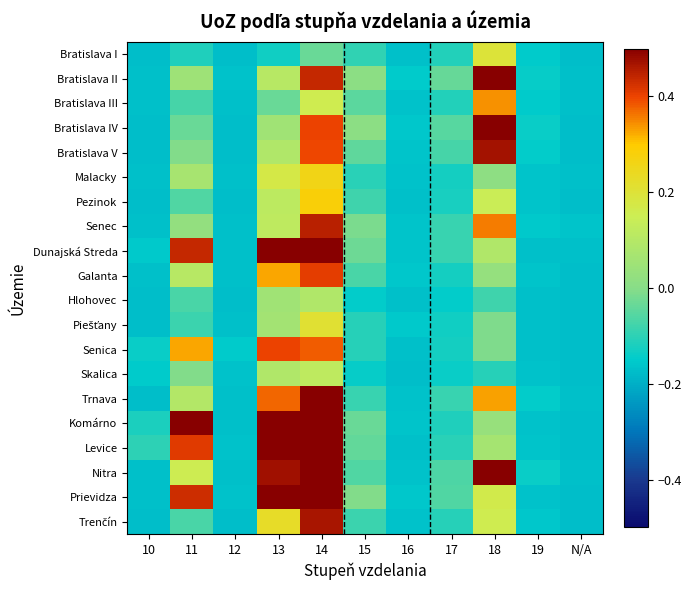

List the series in order of their peak value, highest first.

Bratislava II, Bratislava IV, Dunajská Streda, Trnava, Komárno, Levice, Nitra, Prievidza, Bratislava V, Trenčín, Senec, Galanta, Senica, Bratislava III, Pezinok, Malacky, Piešťany, Bratislava I, Skalica, Hlohovec